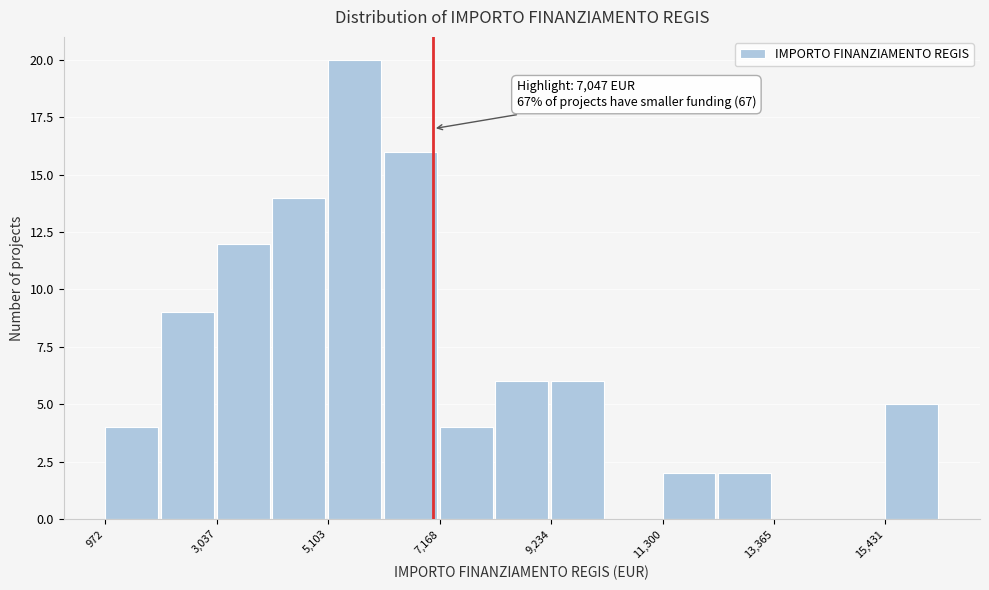

Around what value on the x-axis is the tallest bar? Give the approximate position of its centre, as read against the axis.

5500